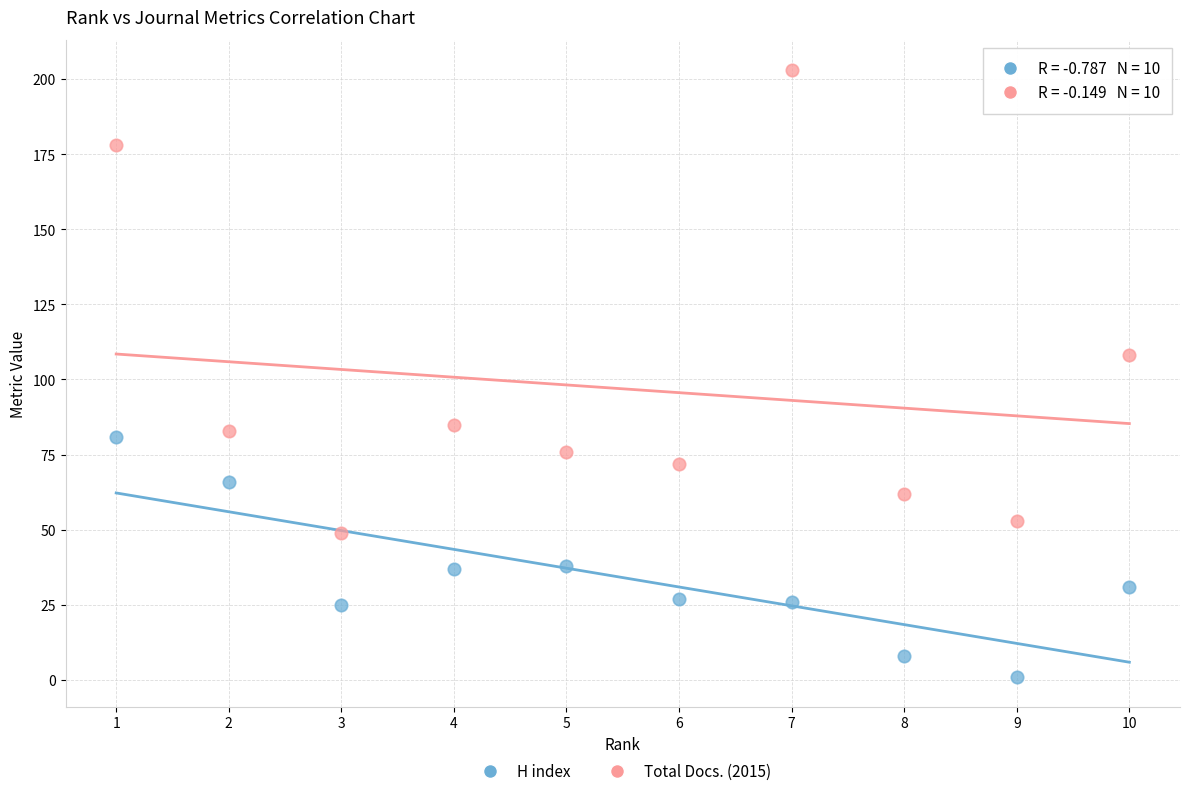

What are all the series names shown in the legend?

H index, Total Docs. (2015)